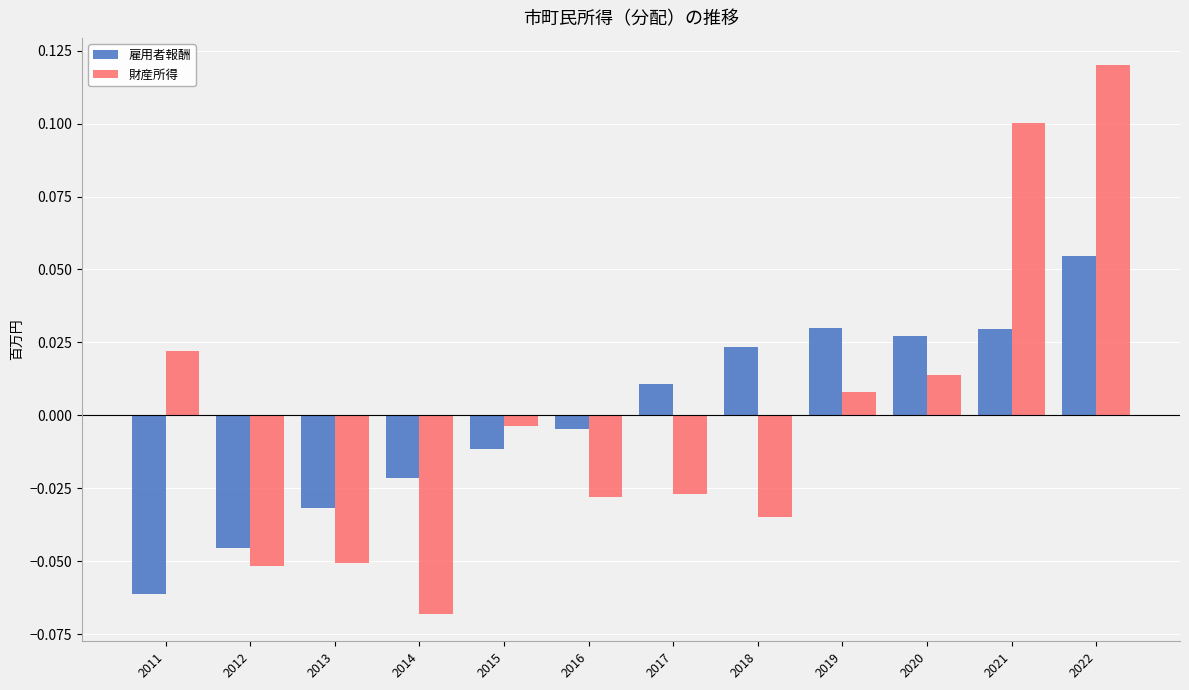

Where is 雇用者報酬 nearest to the value 0?

2016